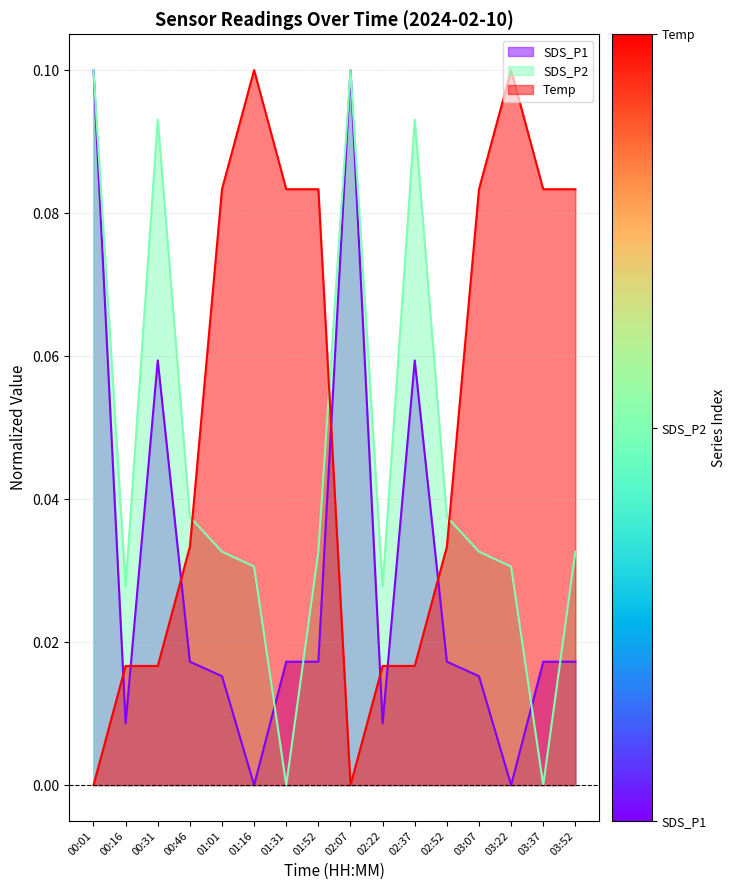

What are all the series names shown in the legend?

SDS_P1, SDS_P2, Temp